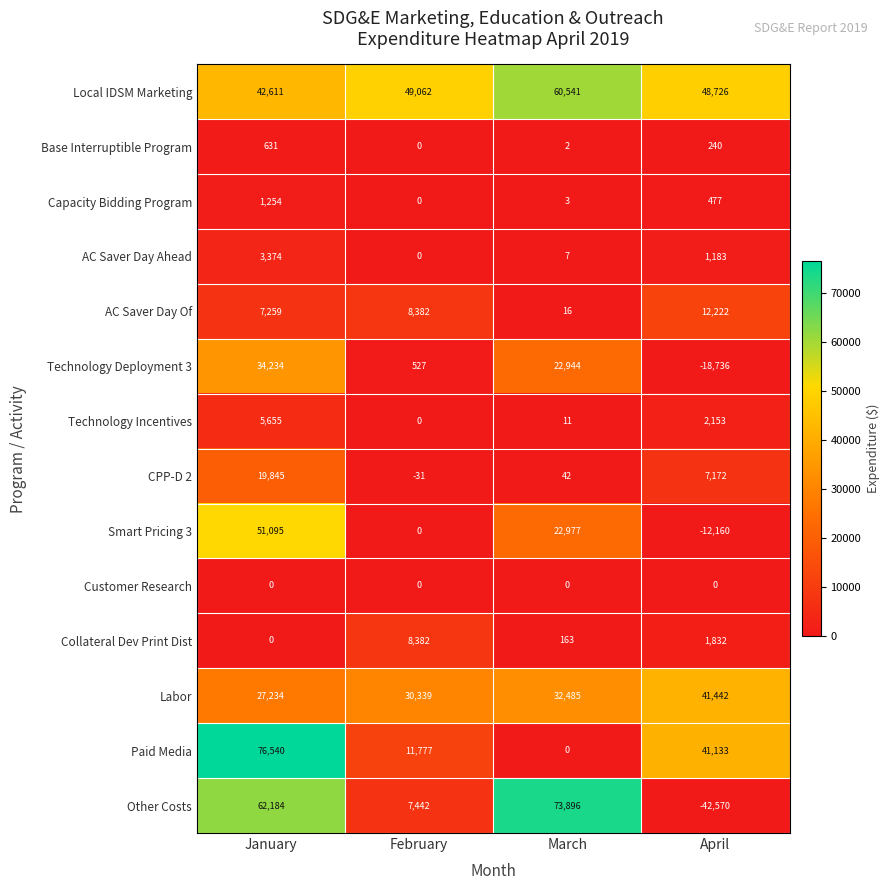

At how many categories does at least one series exceed 7912?

4